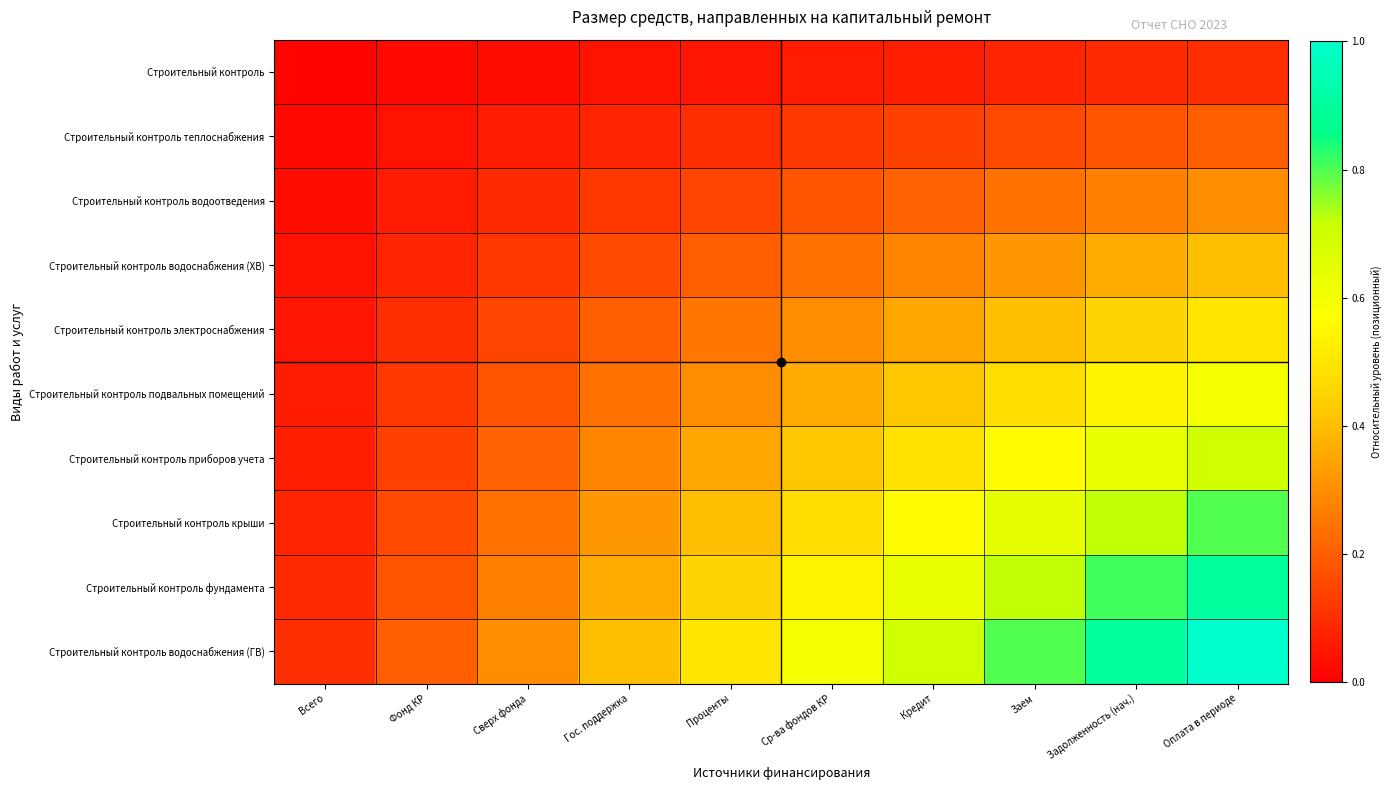

How many series are shown in this chart?

10